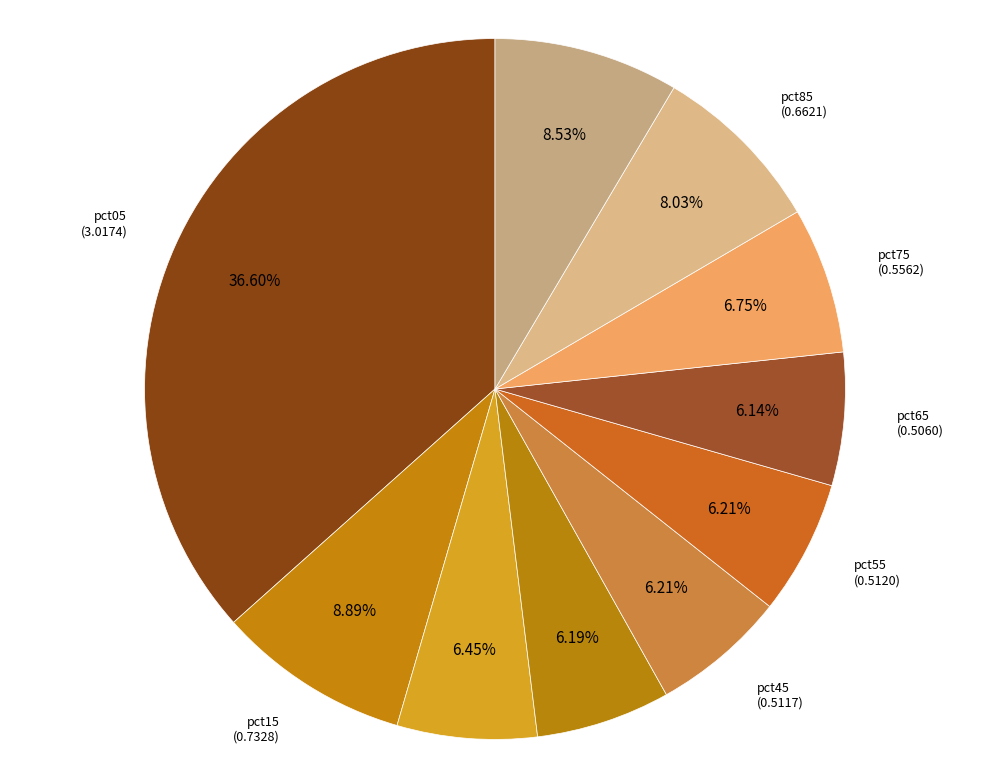

Combined, do pct85 and pct35 account for over 50%?

No